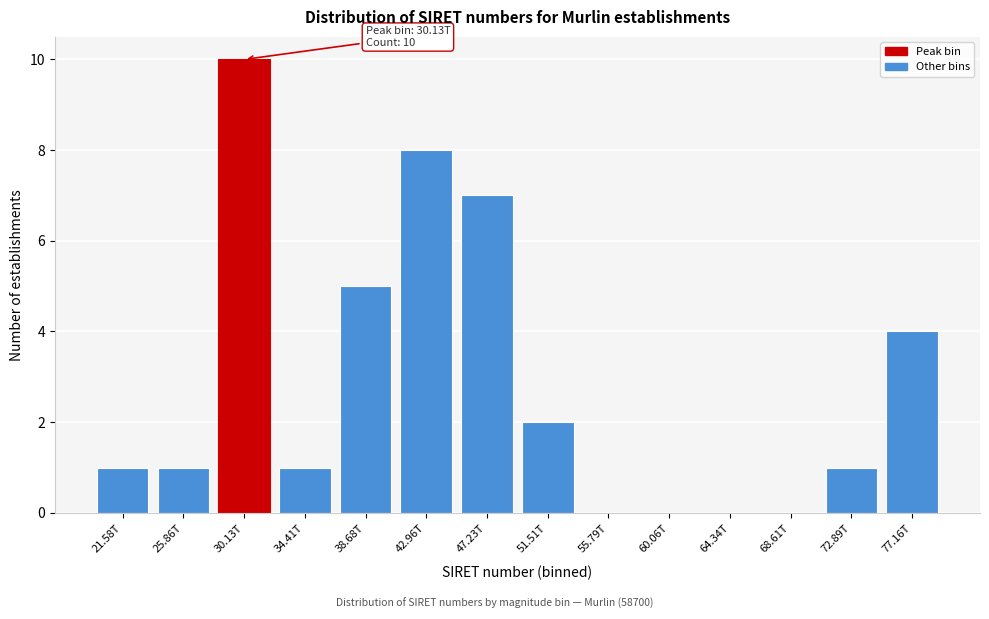

Reading left to right, transcribe all the data shown in this chart.

21.58T=1	25.86T=1	30.13T=10	34.41T=1	38.68T=5	42.96T=8	47.23T=7	51.51T=2	55.79T=0	60.06T=0	64.34T=0	68.61T=0	72.89T=1	77.16T=4